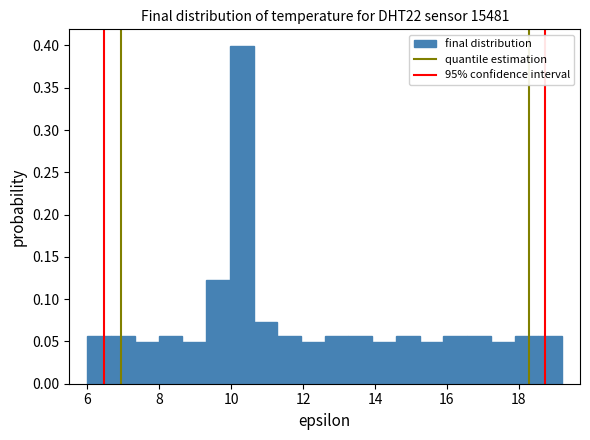

Around what value on the x-axis is the tallest bar? Give the approximate position of its centre, as read against the axis.

10.2